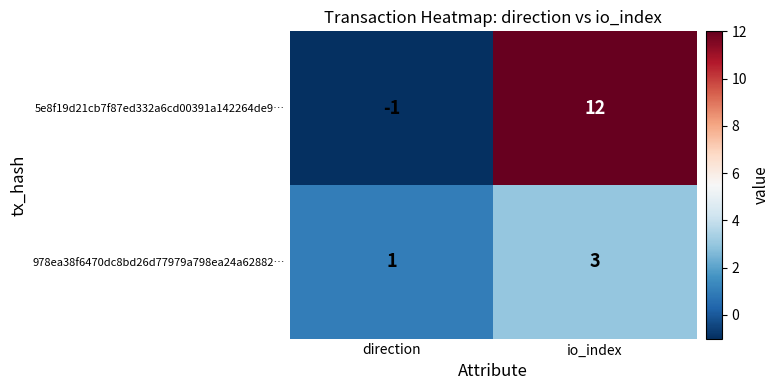

Which series has the largest total across all categories?

5e8f19d21cb7f87ed332a6cd00391a142264de9…